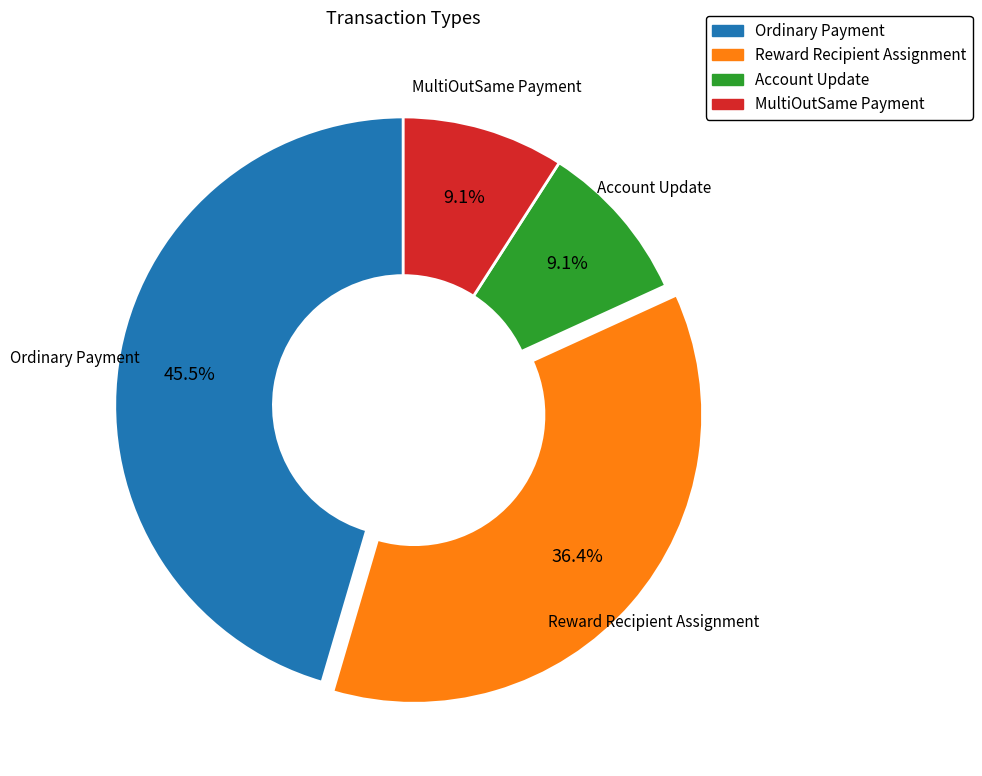

Does any single category account for the majority?

No